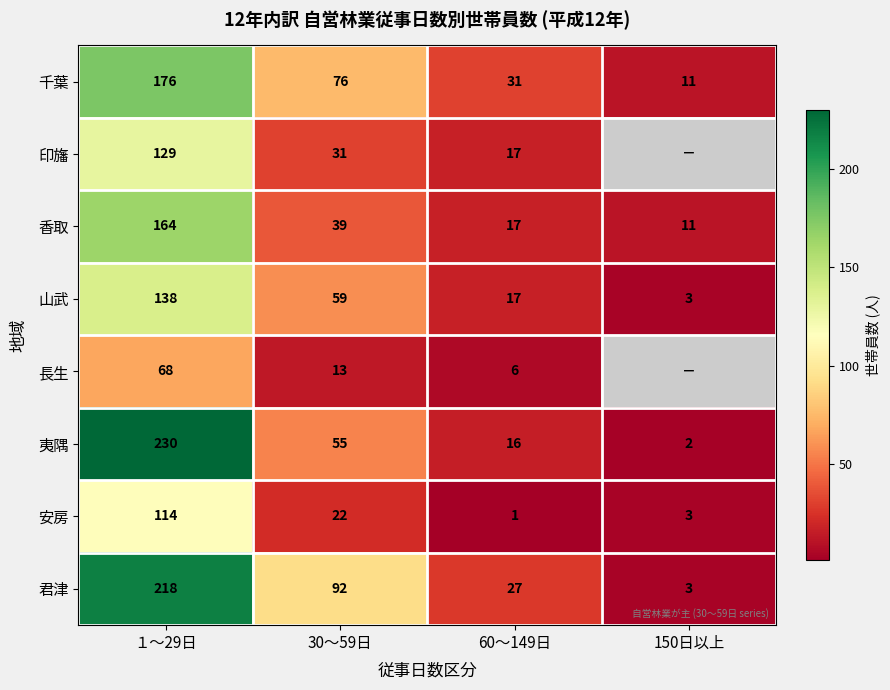

Rank the series at 30～59日 from lowest to highest value.

長生, 安房, 印旛, 香取, 夷隅, 山武, 千葉, 君津